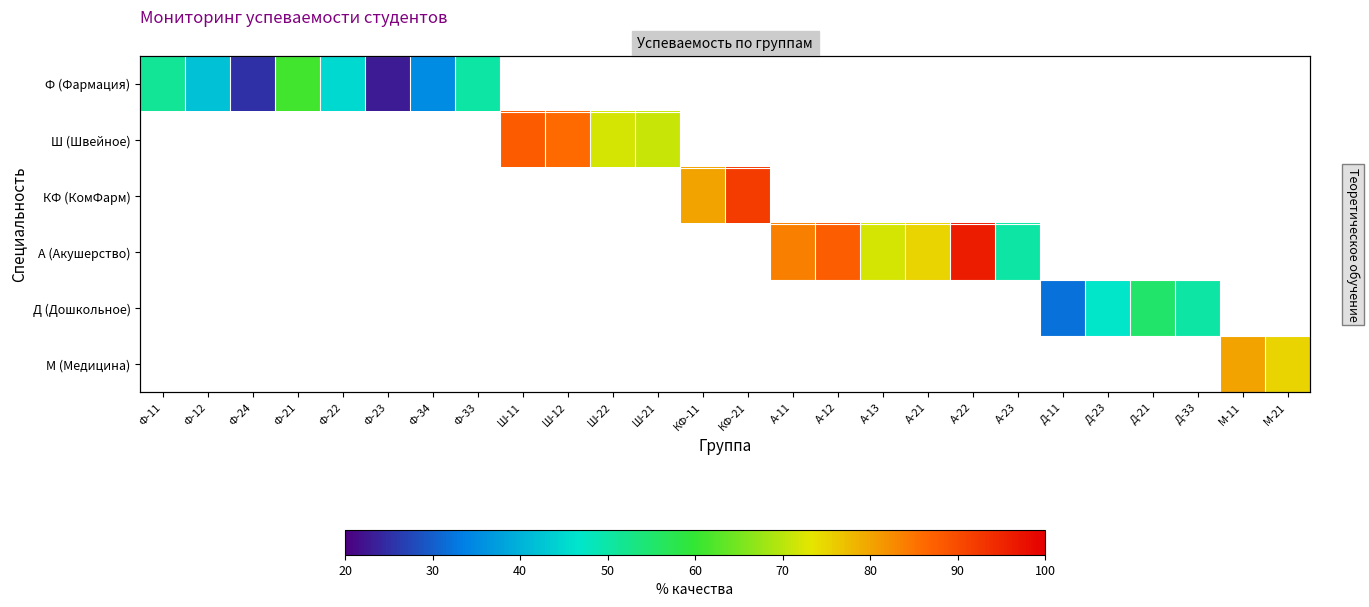

Which series has the widest spread of values?

Ф (Фармация)